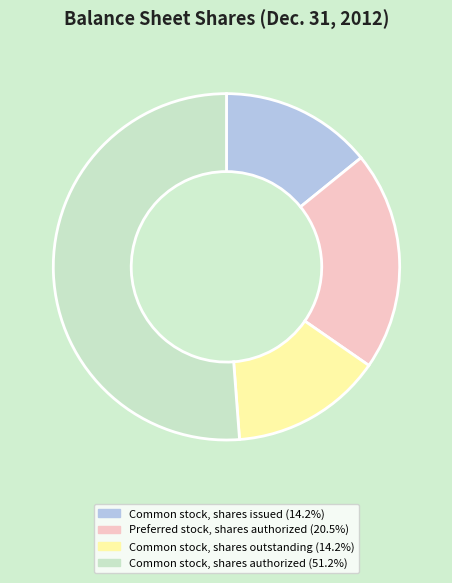

Is there any slice that represents more than half of the pie?

Yes